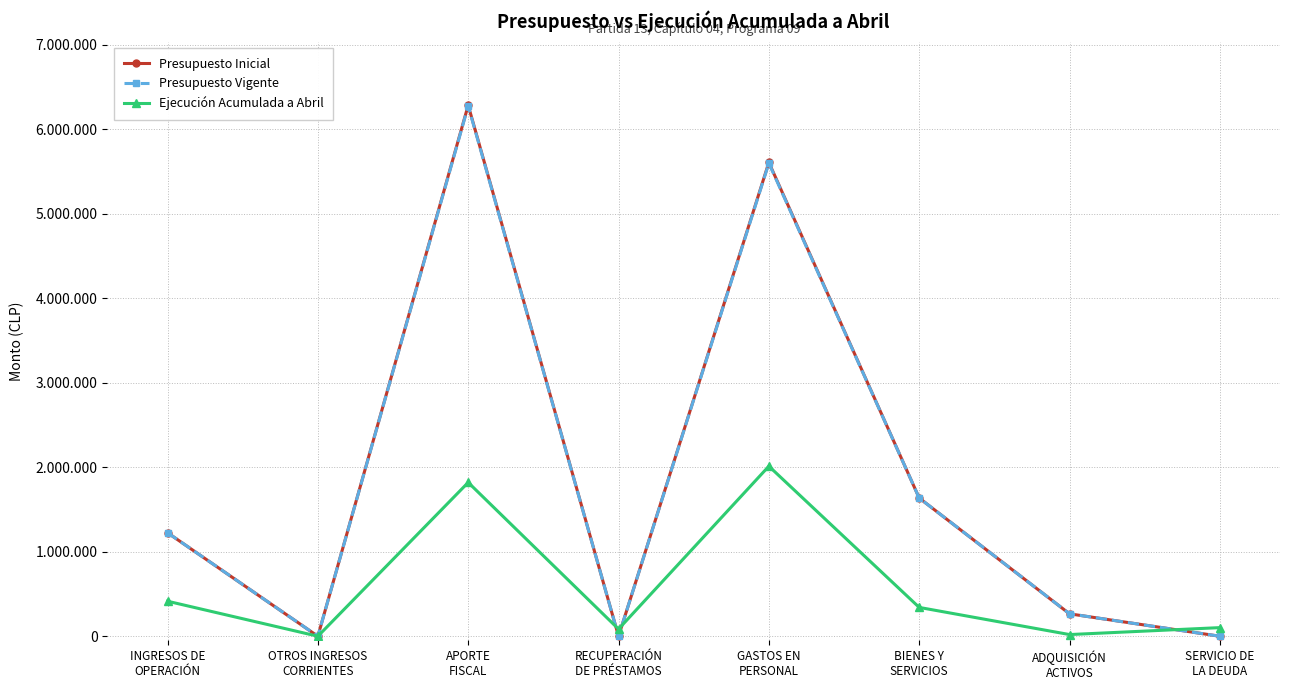

What is the label of the 7th point from the right?

OTROS INGRESOS
CORRIENTES